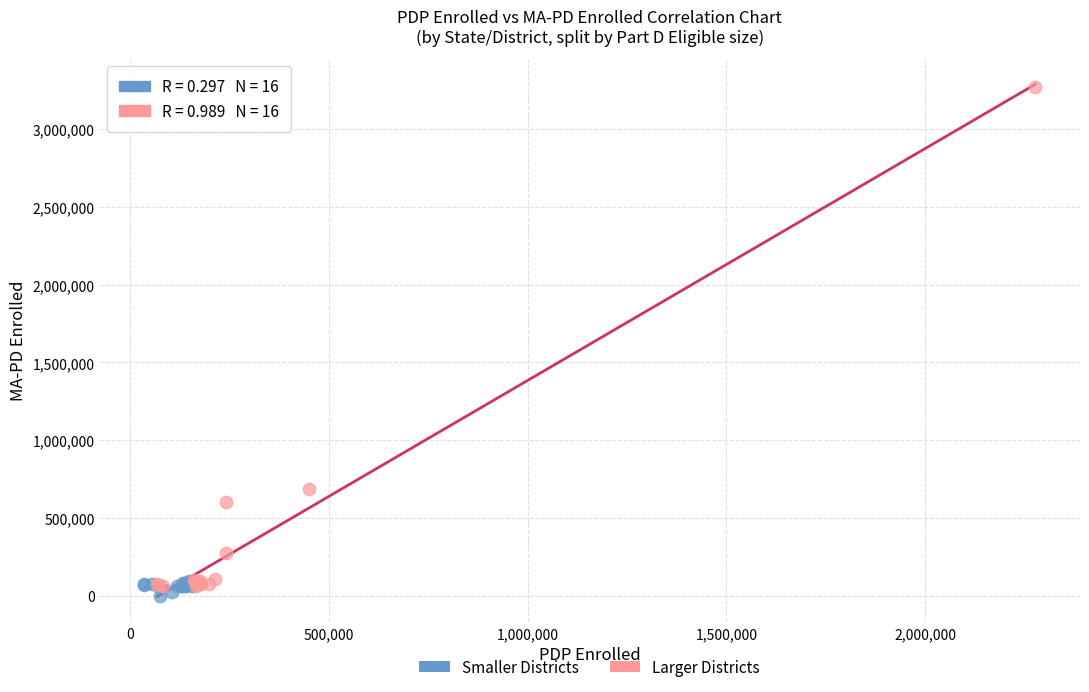

Which series contains the lowest Y value?

Smaller Districts